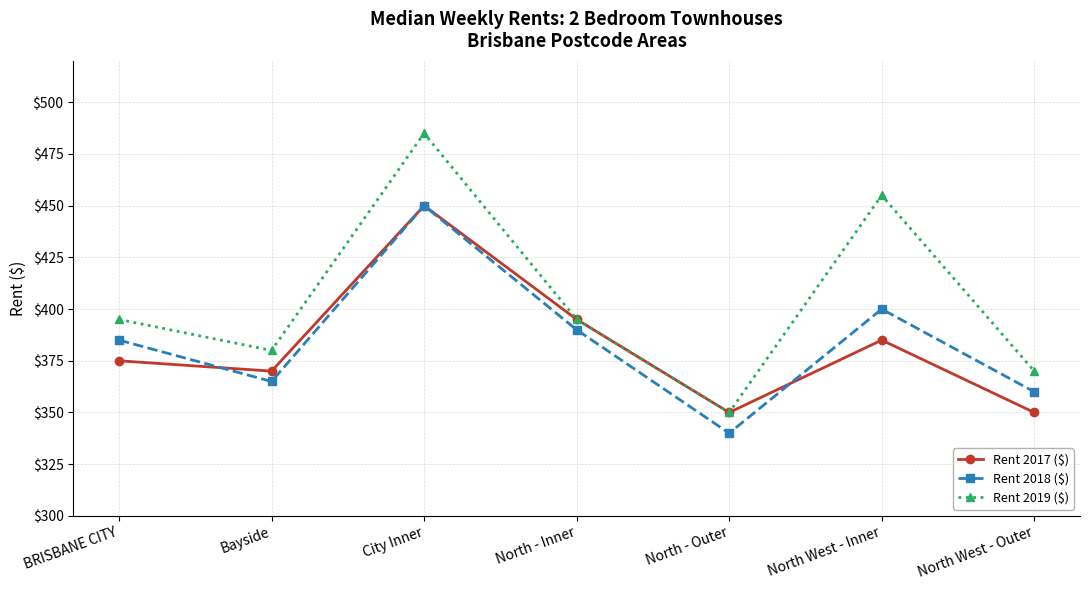

How many interior local valleys does the Rent 2019 ($) series have?

2